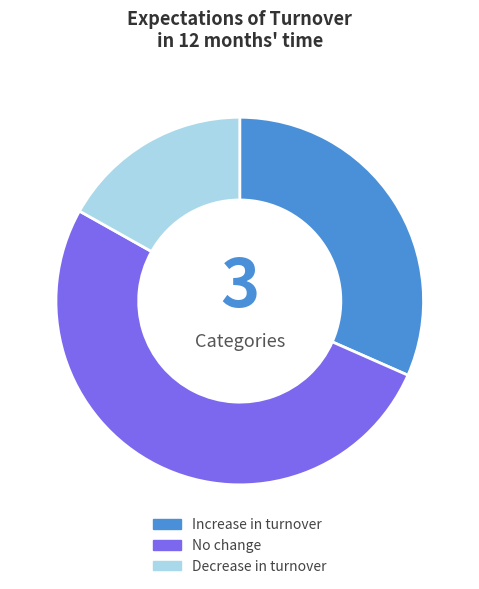

Count the number of slices in the pie.

3